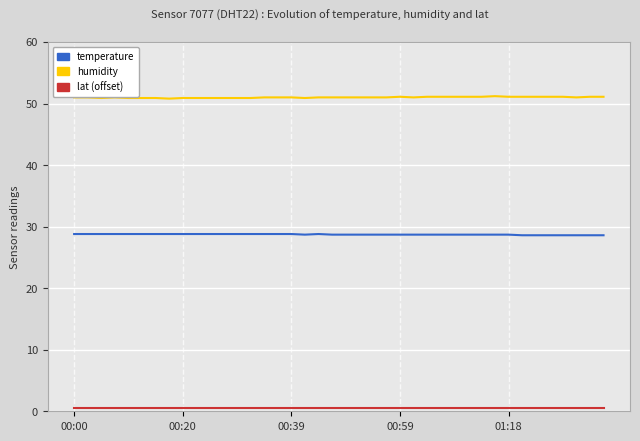

What is the highest value of the humidity series?

51.2